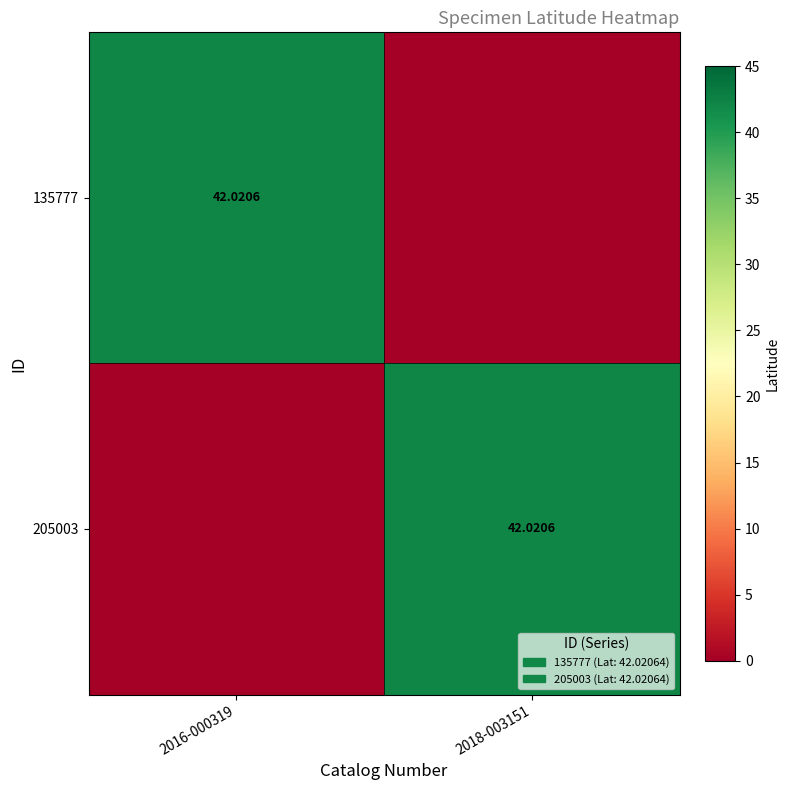

What is the difference between the highest and lowest values at 2018-003151?

42.0